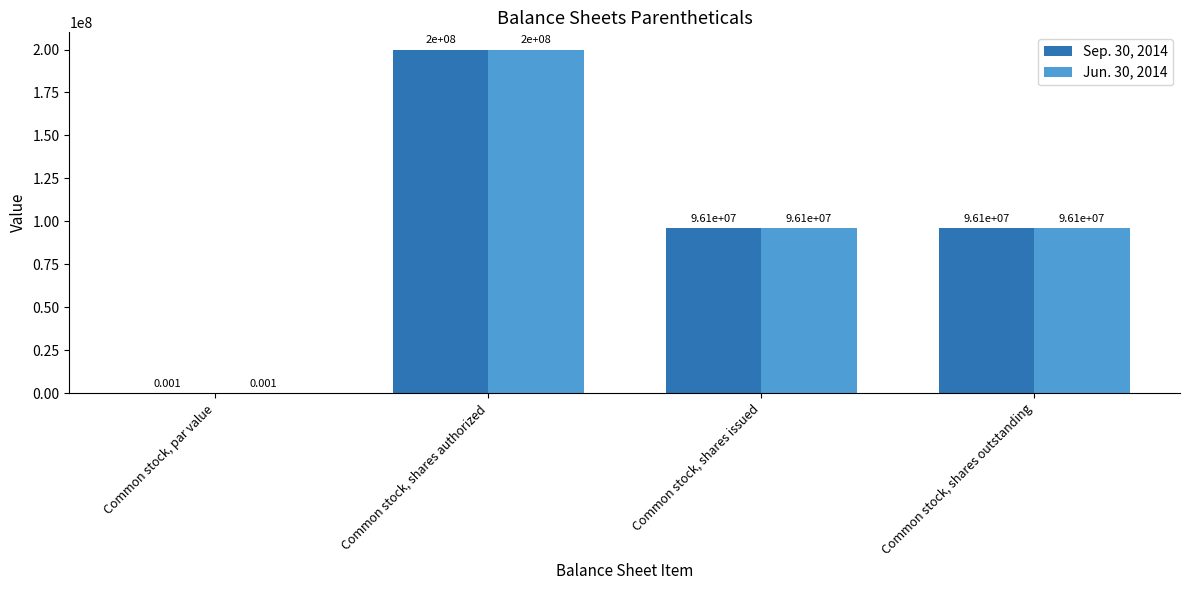

What is the approximate value of Sep. 30, 2014 at Common stock, shares outstanding?

96083348.0